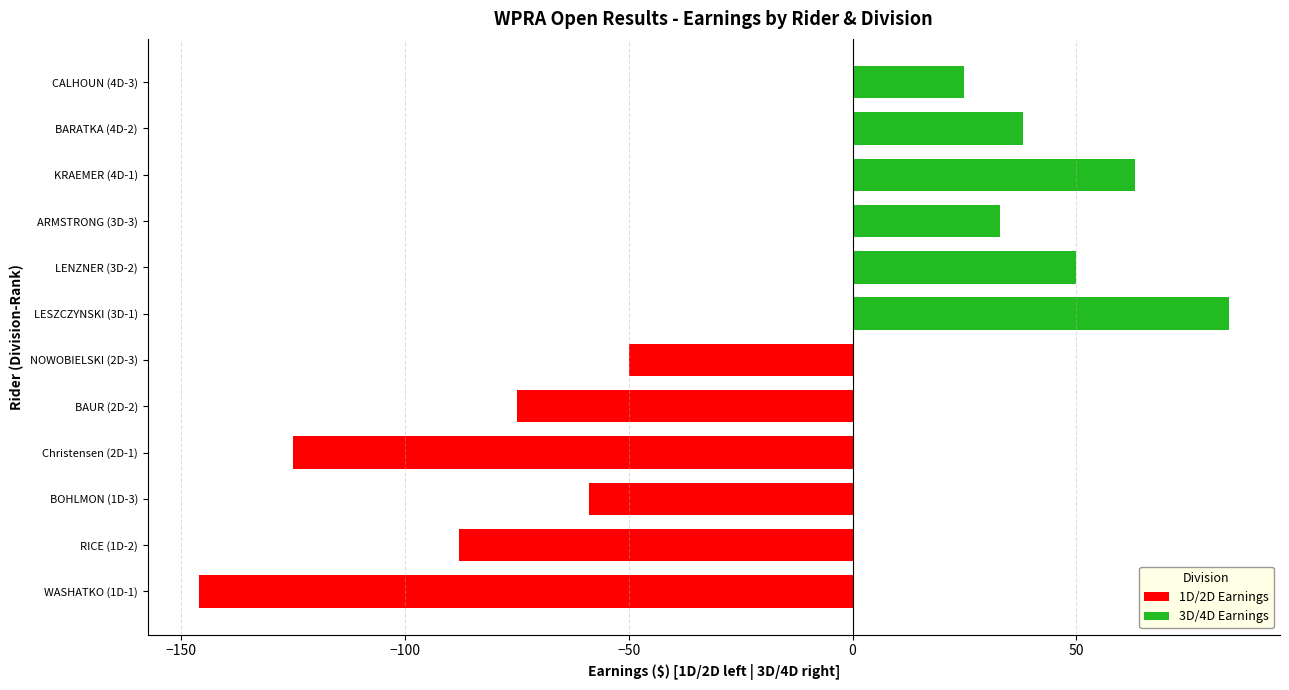

Reading left to right, list all the values displayed in this chart.

1D/2D (Top Earners): -146	-88	-59	-125	-75	-50
3D/4D Earners: 84	50	33	63	38	25